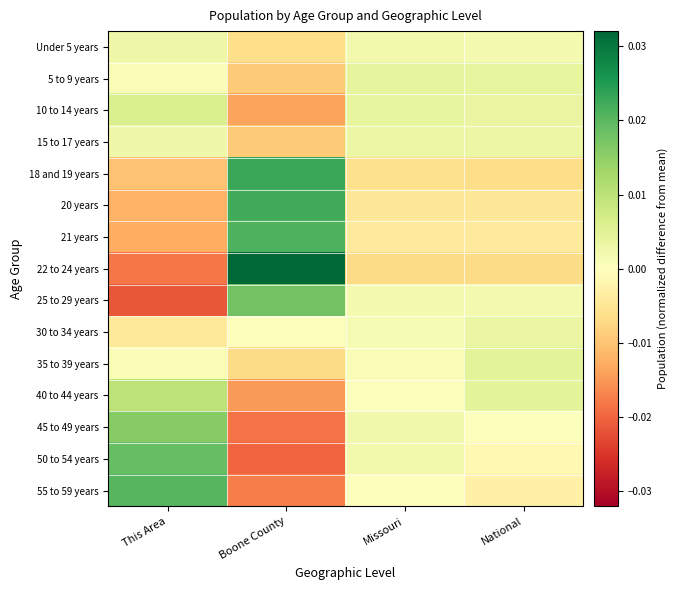

At which category is the sum across all series the highest?

Boone County